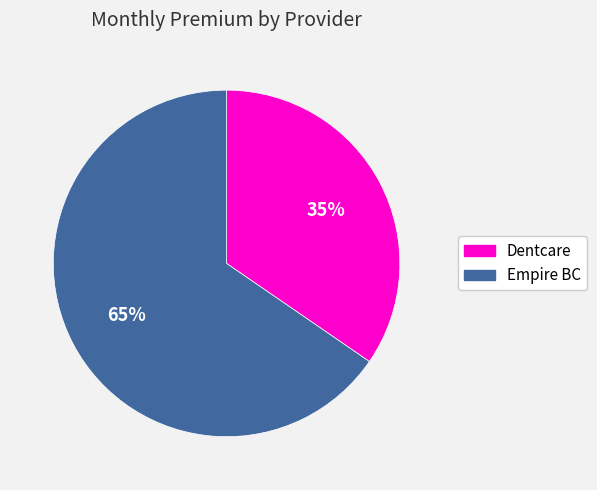

Is the sum of Empire BC and Dentcare greater than half?

Yes